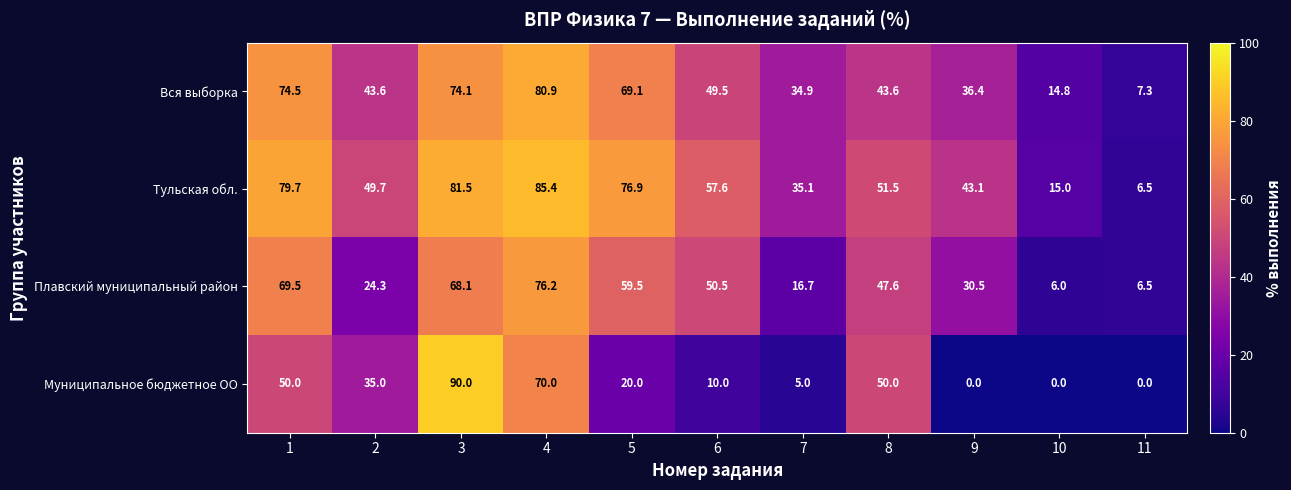

How many distinct data groups are displayed?

4